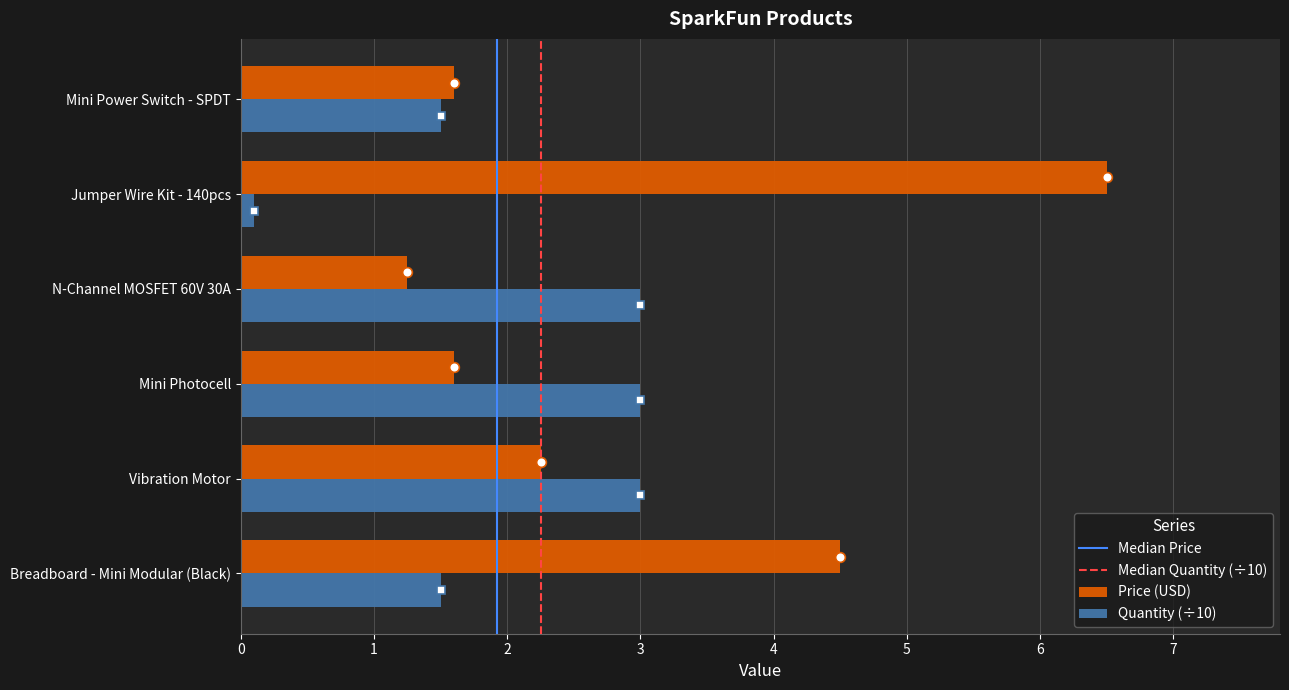

Which series has the largest total across all categories?

Price (USD)